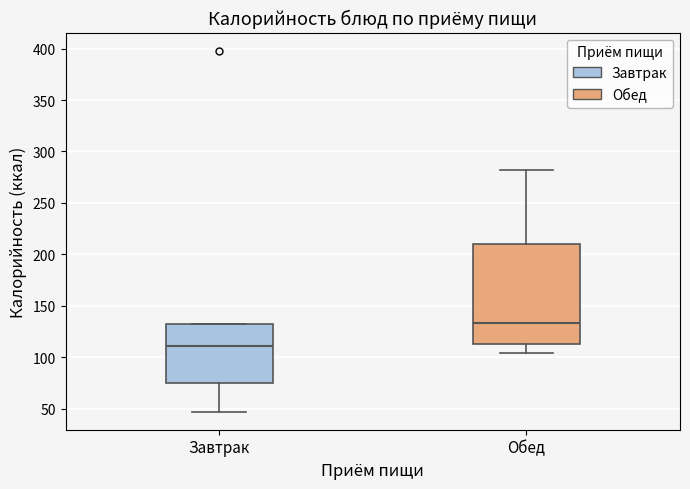

Where does the median line of the box for Завтрак sit on the y-axis? The values are not printed on the chart, so give them approximately, as read against the axis.

110